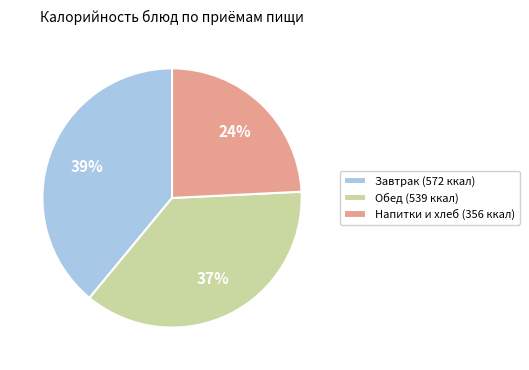

How many segments does this pie chart have?

3